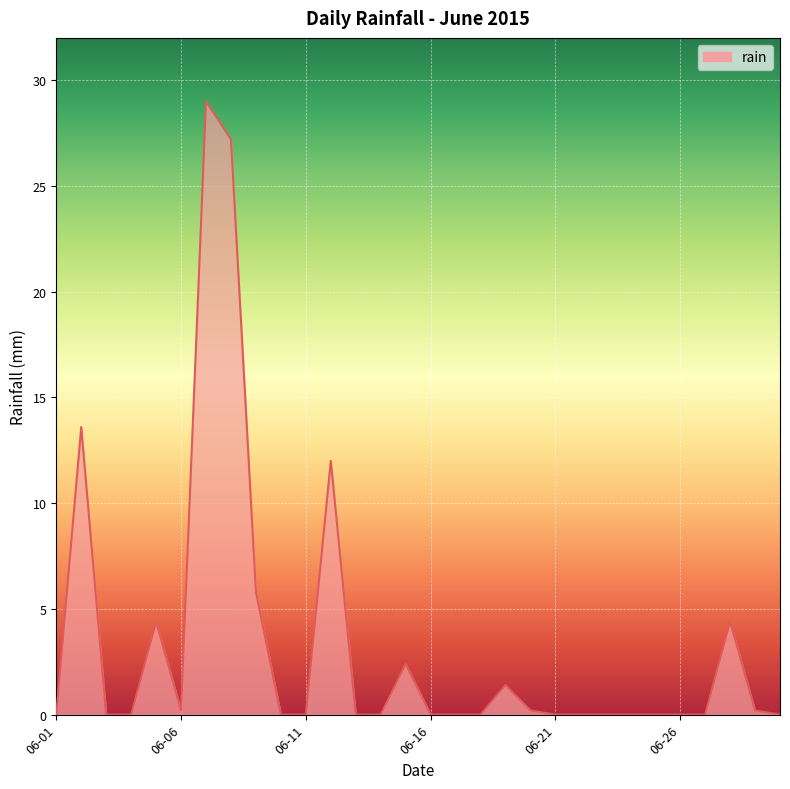

What is the greatest value displayed?

29.0